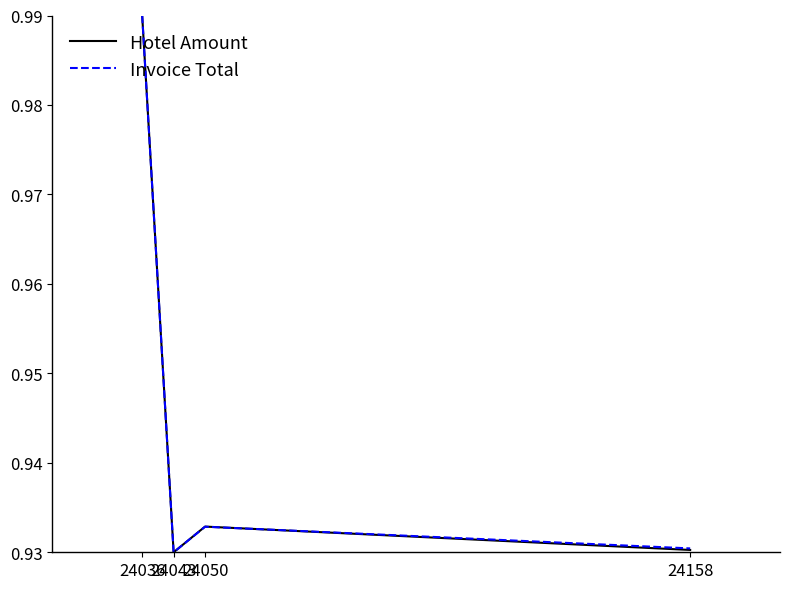

True or false: Hotel Amount has more than 2 interior local peaks.

False